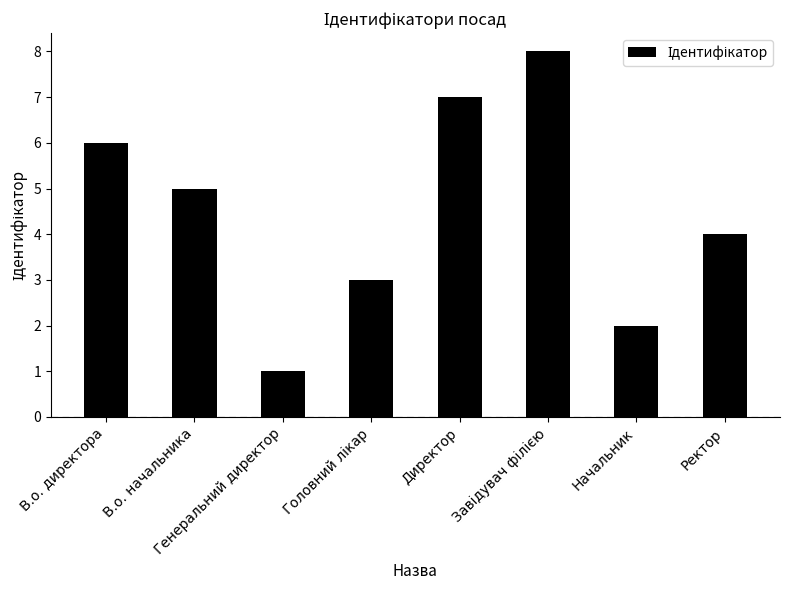

At which label does the data first exceed 5?

В.о. директора